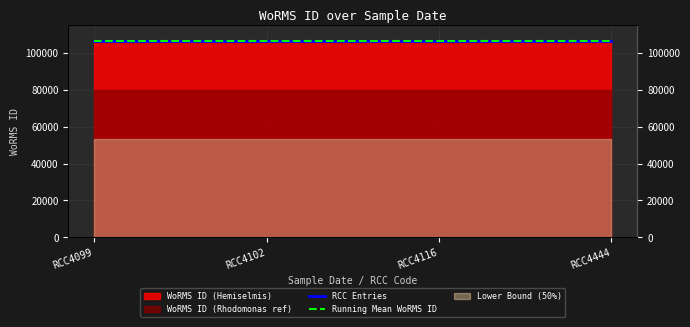

What is the difference between the maximum and minimum values in the RCC Entries series?

2.0